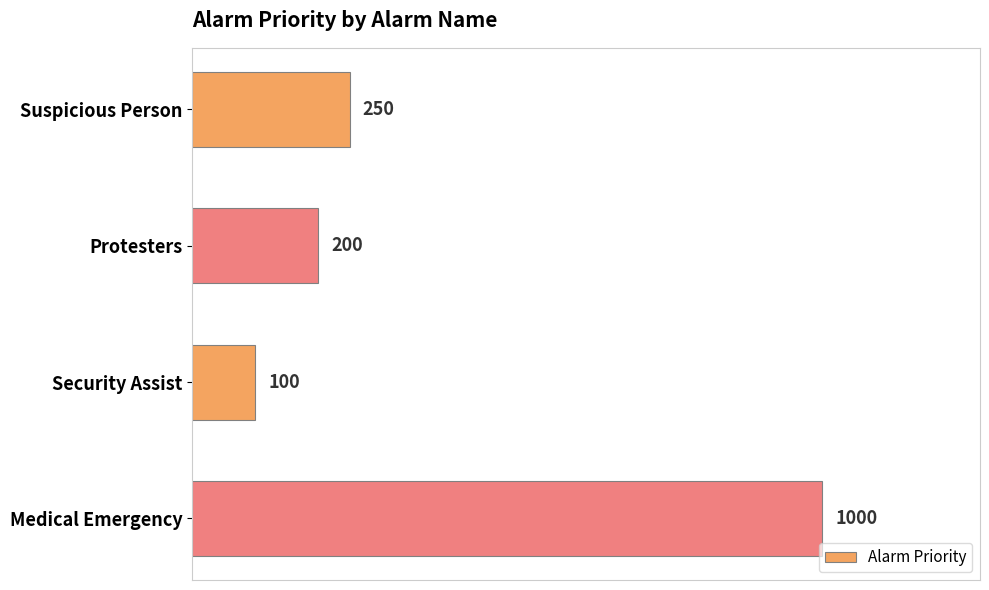

Reading bottom to top, transcribe all the data shown in this chart.

Medical Emergency=1000	Security Assist=100	Protesters=200	Suspicious Person=250